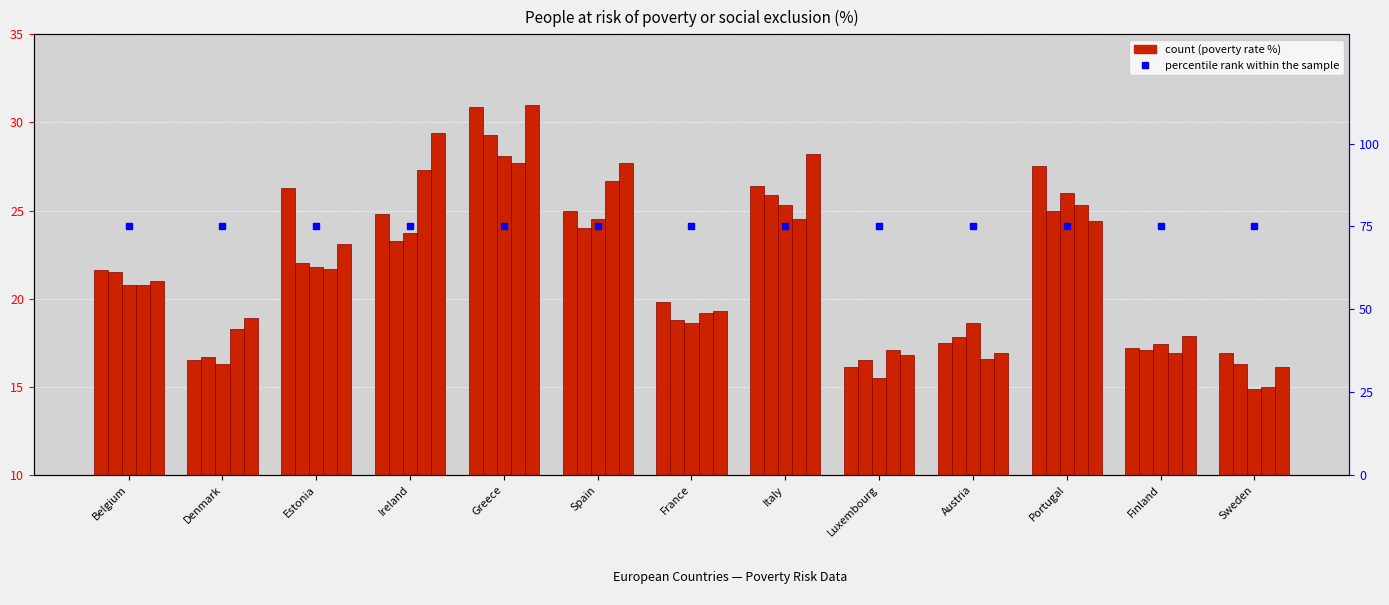

At how many categories does at least one series exceed 23?

6